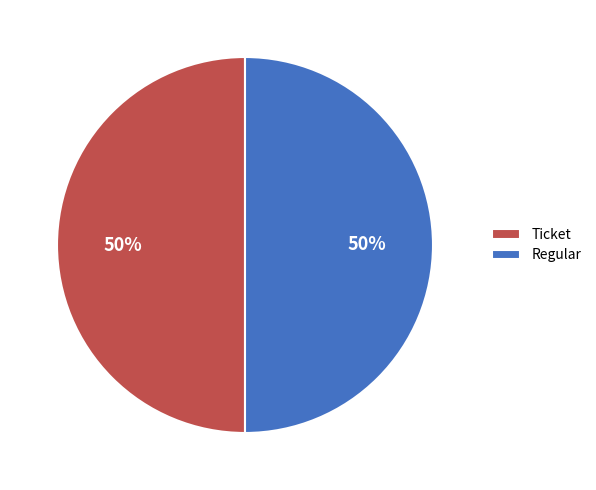

To the nearest percent, what is the average slice percentage?

50%